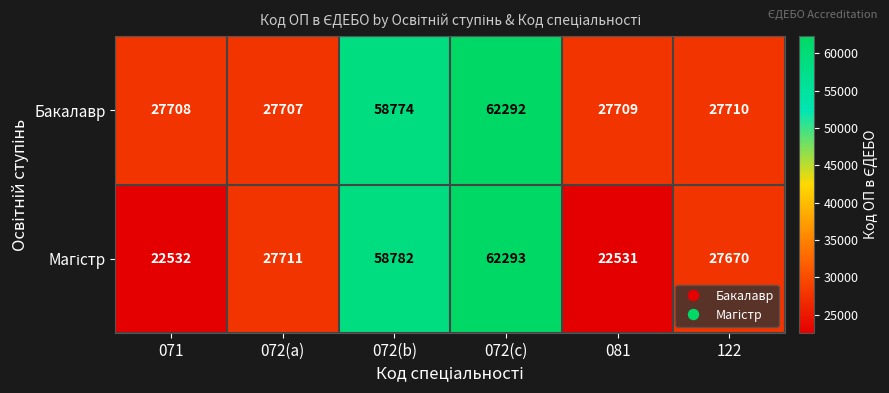

What is the sum of the Бакалавр values at 081 and 071?

55417